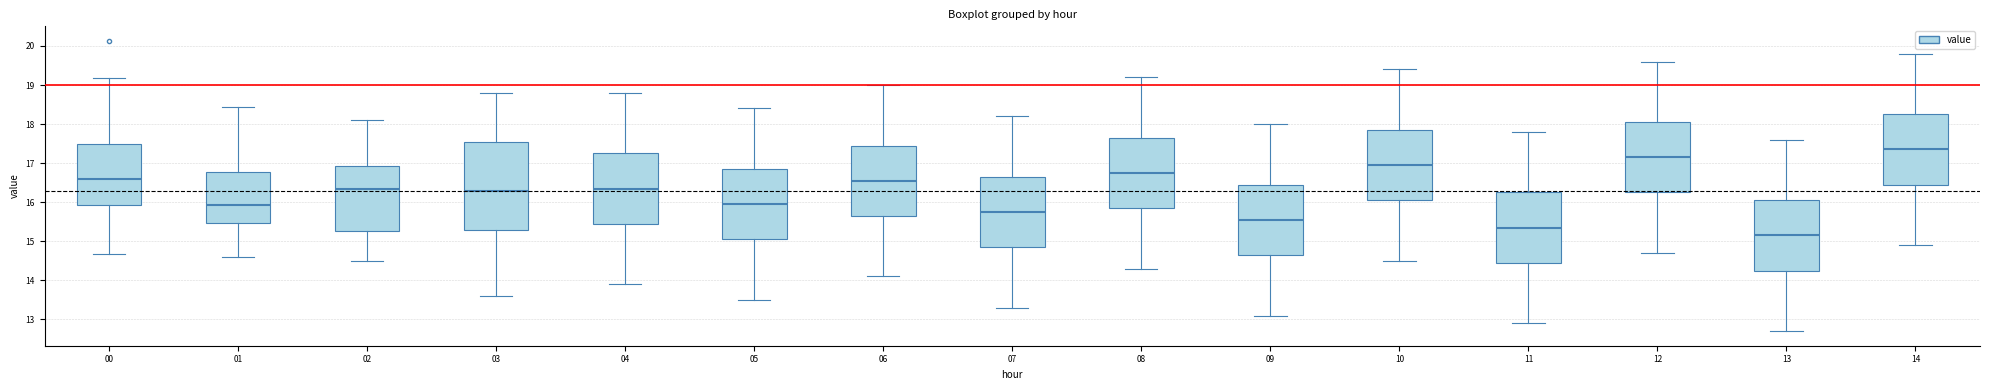

Reading left to right, transcribe this box plot: for each box, give where its median line is, the range the box spans, and where its two whiskers end, as read against the y-axis. The values are not printed on the chart, so give them approximately, as read against the axis.

00: median 16.6, box 15.9 to 17.5, whiskers 14.7 to 19.2
01: median 15.9, box 15.5 to 16.8, whiskers 14.6 to 18.4
02: median 16.4, box 15.3 to 16.9, whiskers 14.5 to 18.1
03: median 16.3, box 15.3 to 17.6, whiskers 13.6 to 18.8
04: median 16.4, box 15.5 to 17.3, whiskers 13.9 to 18.8
05: median 16.0, box 15.1 to 16.9, whiskers 13.5 to 18.4
06: median 16.6, box 15.7 to 17.5, whiskers 14.1 to 19.0
07: median 15.8, box 14.9 to 16.7, whiskers 13.3 to 18.2
08: median 16.8, box 15.9 to 17.7, whiskers 14.3 to 19.2
09: median 15.6, box 14.7 to 16.5, whiskers 13.1 to 18.0
10: median 17.0, box 16.1 to 17.9, whiskers 14.5 to 19.4
11: median 15.4, box 14.5 to 16.3, whiskers 12.9 to 17.8
12: median 17.2, box 16.3 to 18.1, whiskers 14.7 to 19.6
13: median 15.2, box 14.3 to 16.1, whiskers 12.7 to 17.6
14: median 17.4, box 16.5 to 18.3, whiskers 14.9 to 19.8